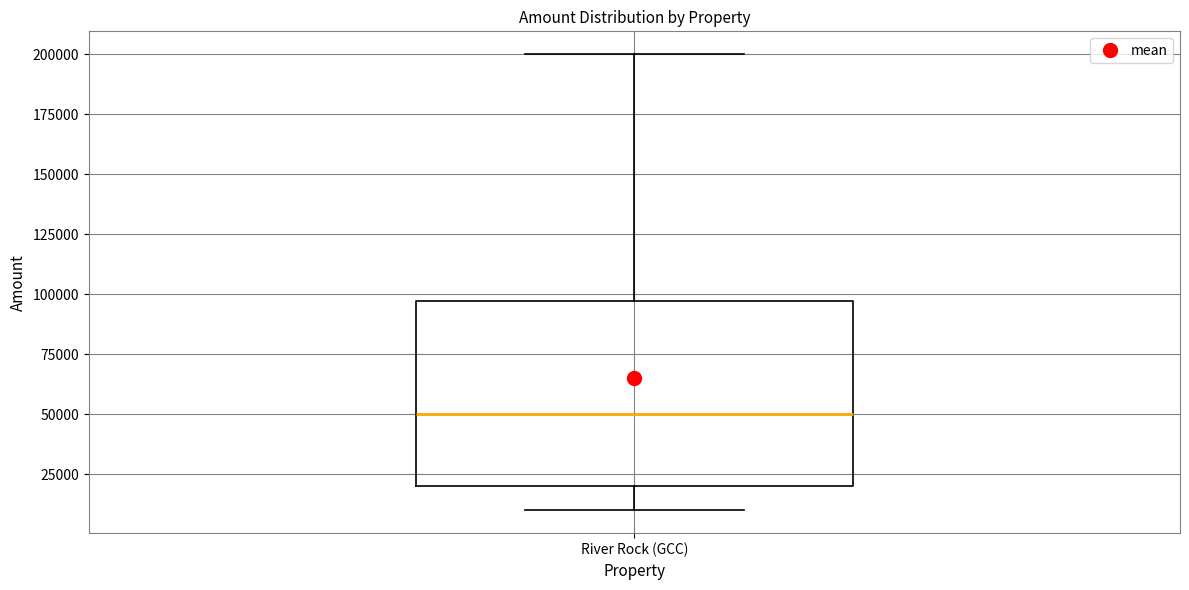

Read this box plot against the y-axis: the position of the median line, the range covered by the box, and the ends of both whiskers. The values are not printed on the chart, so give them approximately, as read against the axis.

median 50000, box 20000 to 95000, whiskers 10000 to 200000